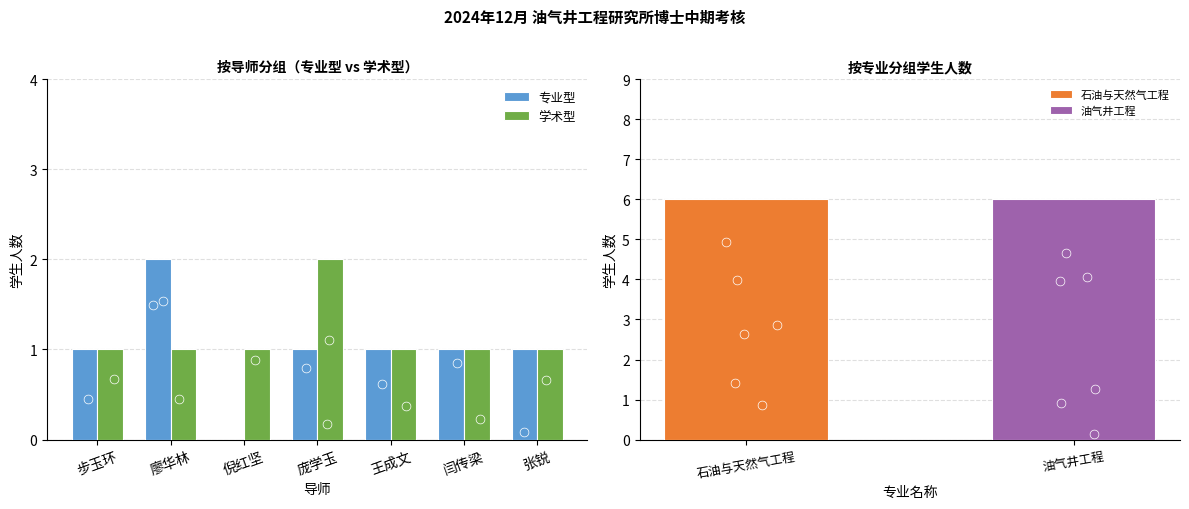

What is the total value across all series at 廖华林?

3